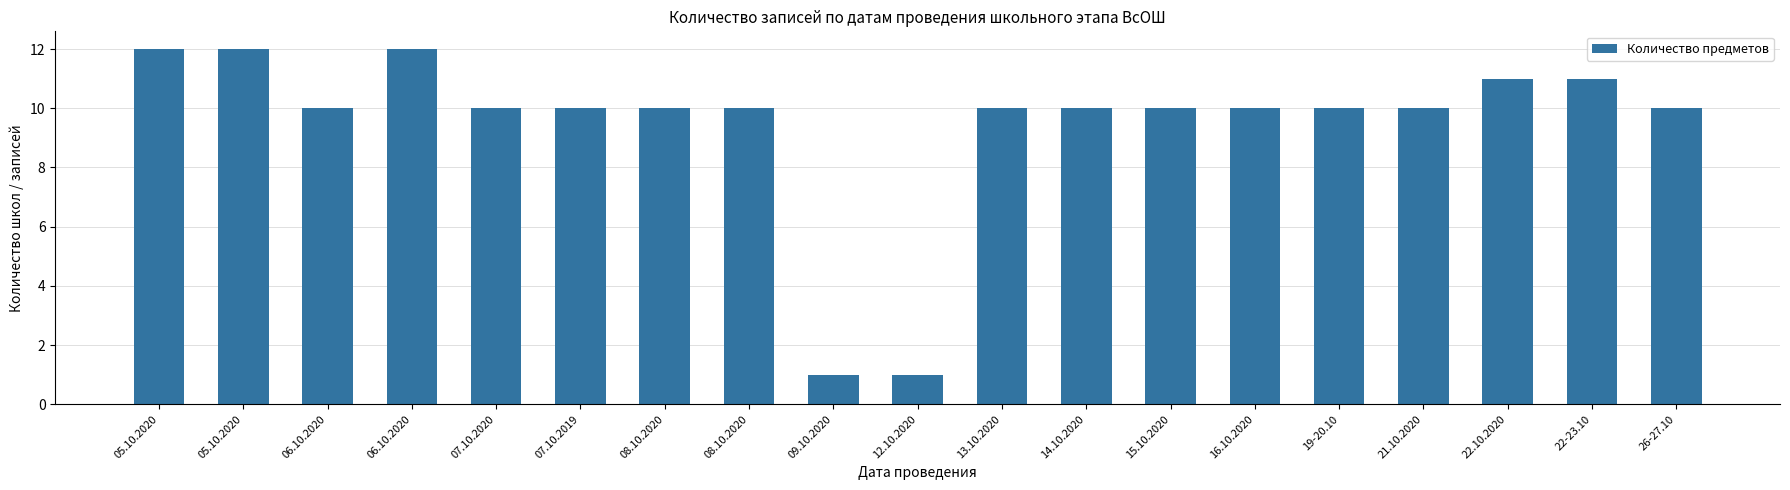

How many data points does each series have?

19